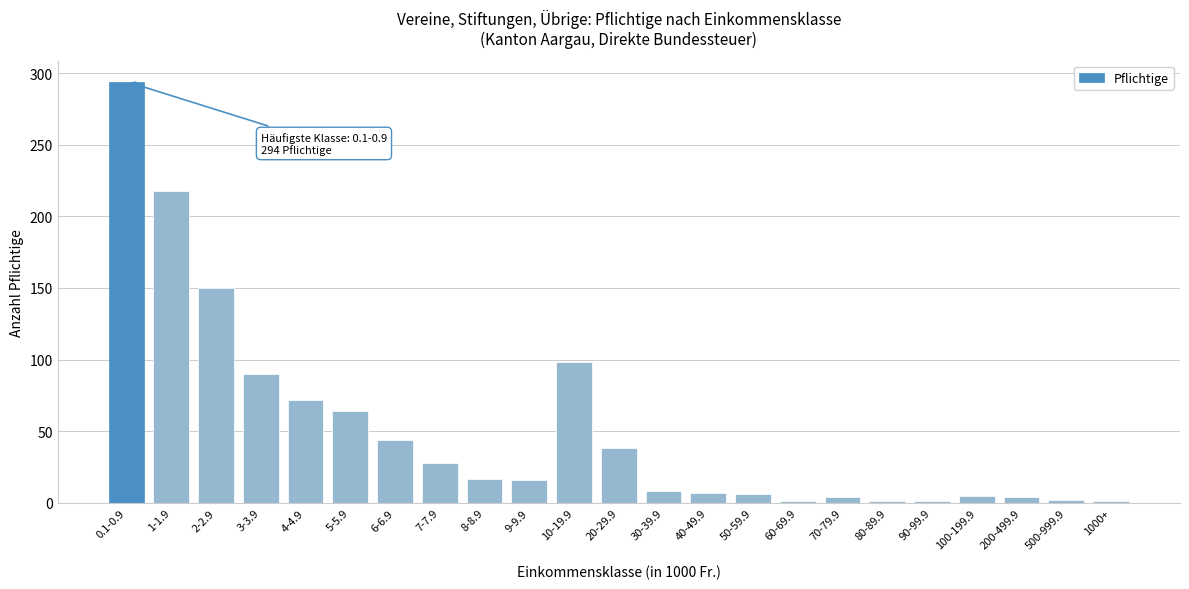

What is the greatest value displayed?

294